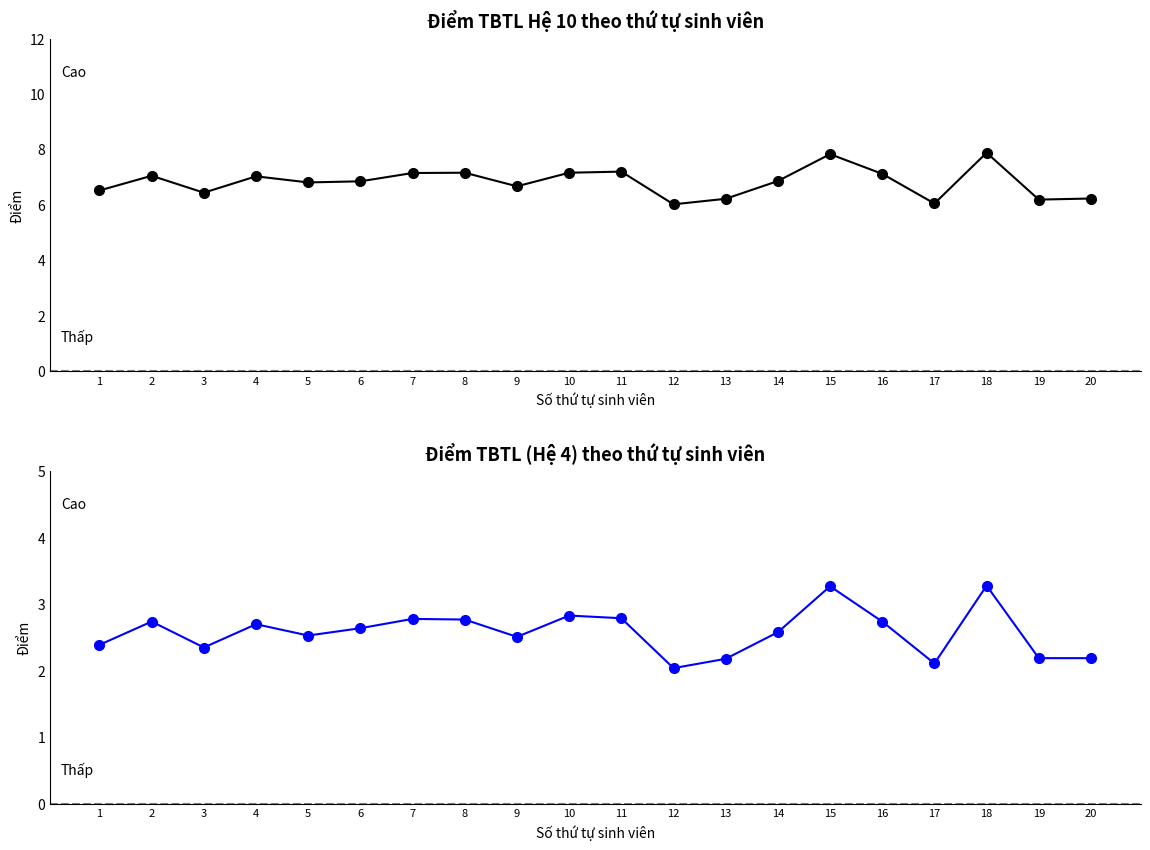

The Điểm TBTL (HE 10) series shows 7.0 at 4. True or false?

True